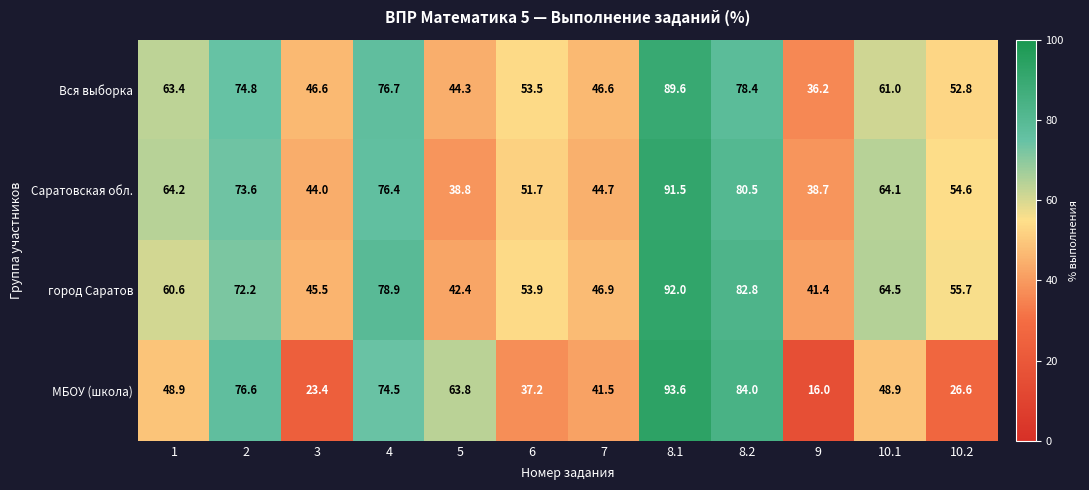

At which category is the sum across all series the highest?

8.1